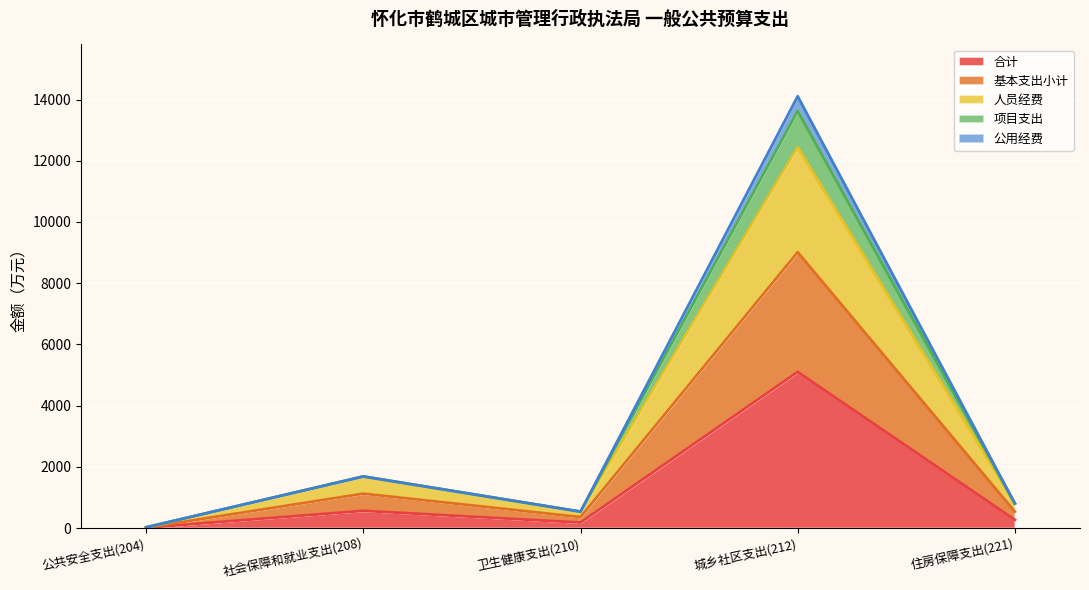

True or false: 基本支出小计 and 公用经费 cross at least once.

False